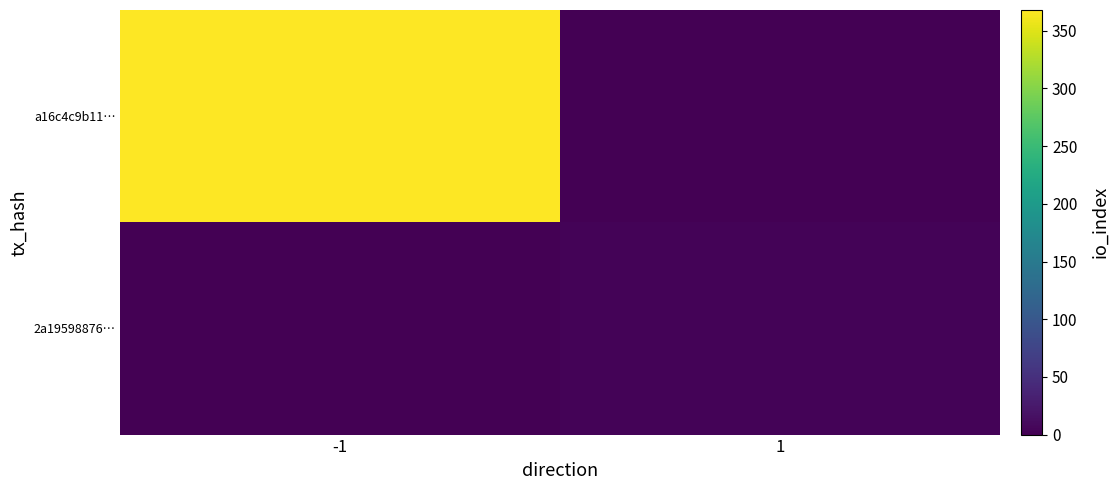

Between -1 and 1, which series saw the biggest shift?

a16c4c9b11…